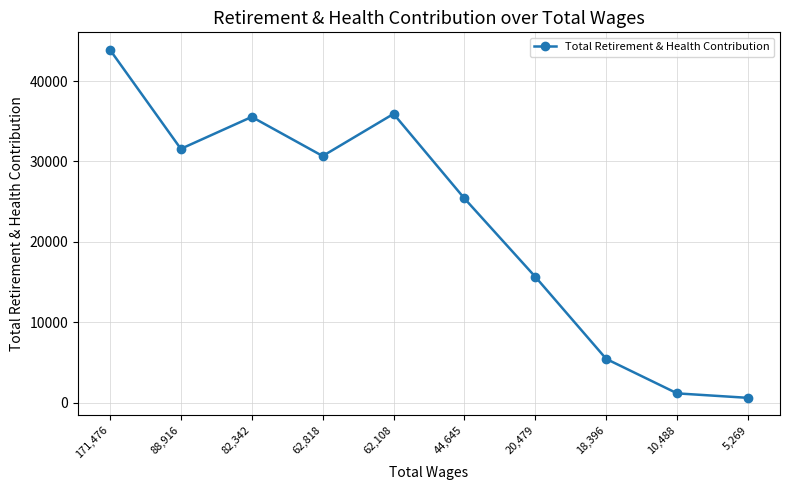

Which has a higher value, 171,476 or 62,818?

171,476